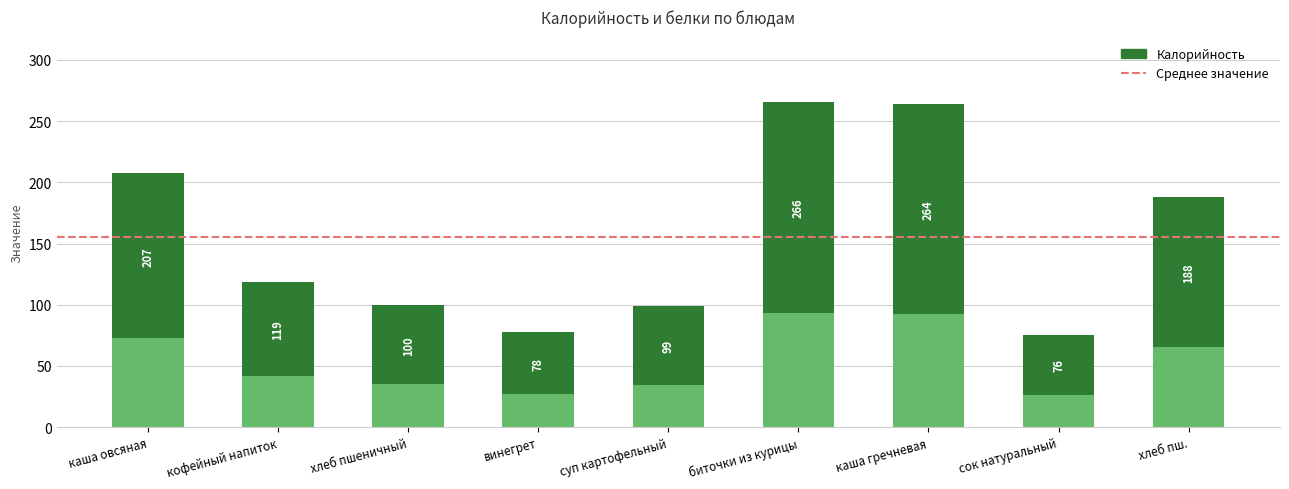

The value at биточки из курицы is 128.6. True or false?

False